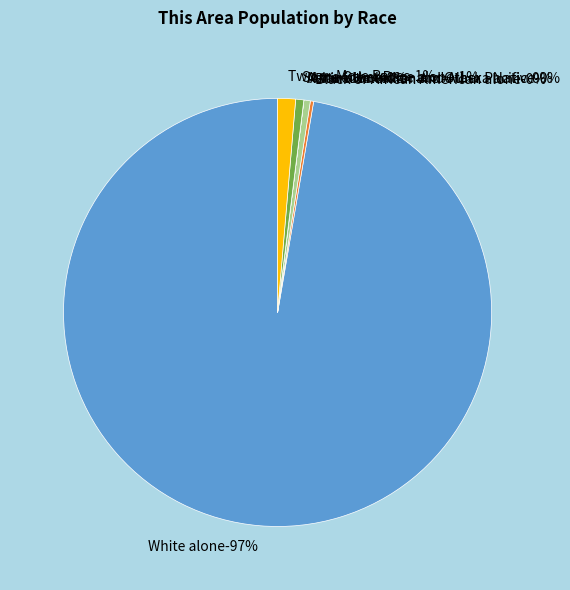

To the nearest percent, what is the difference between the largest and smallest slice percentages?

97%